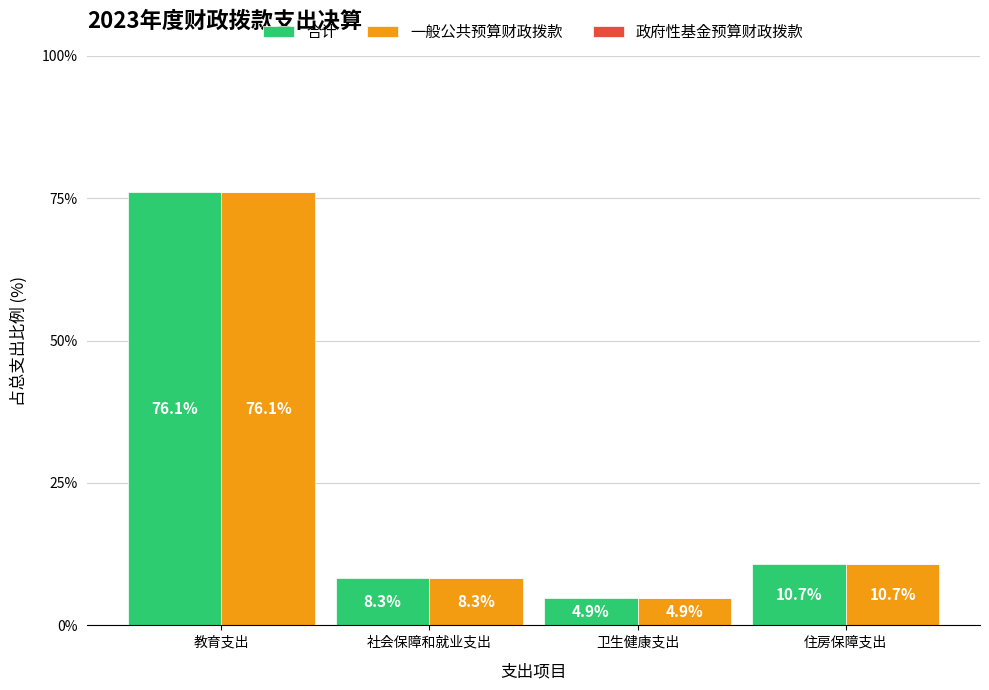

How many values in the 合计 series exceed 10?

2